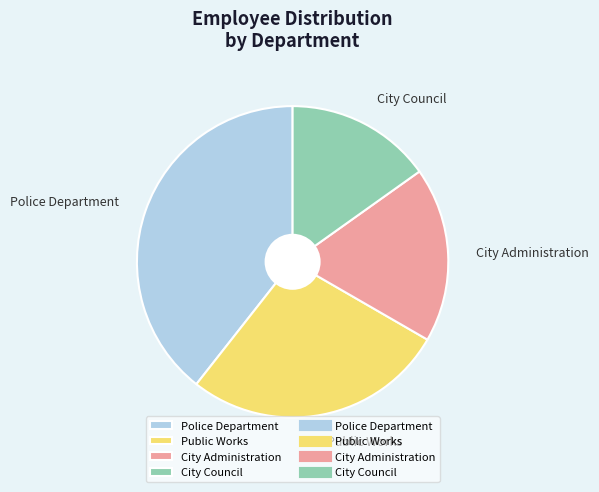

What is the ratio of the value at Police Department to the value at Public Works?

1.4